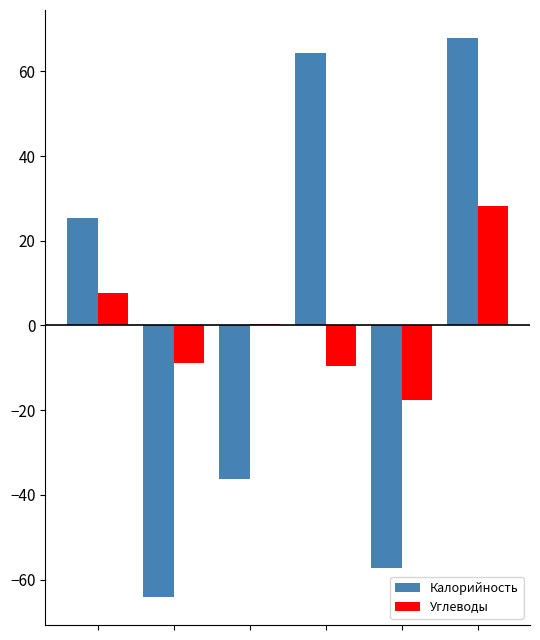

Reading left to right, list all the values displayed in this chart.

Калорийность: 25.4	-64.1	-36.1	64.4	-57.3	67.9
Углеводы: 7.6	-8.9	0.3	-9.5	-17.6	28.1